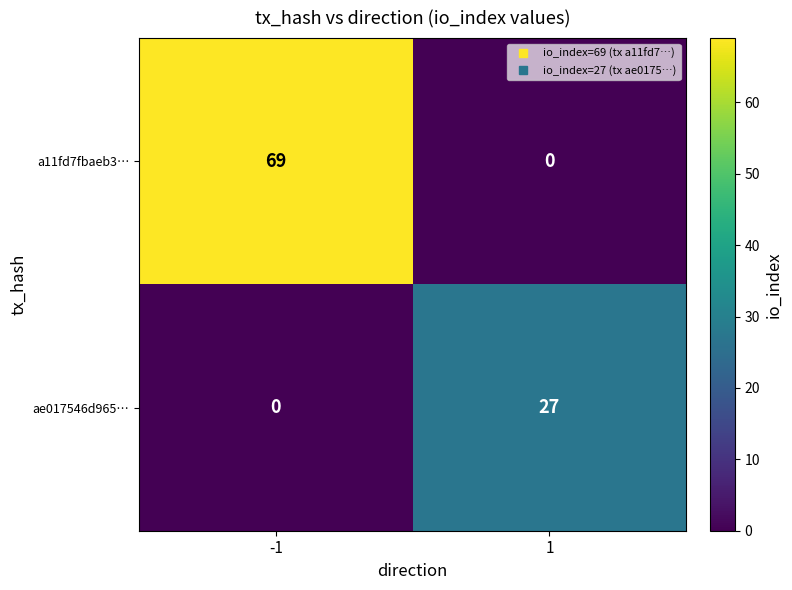

Count the number of data series in this chart.

2